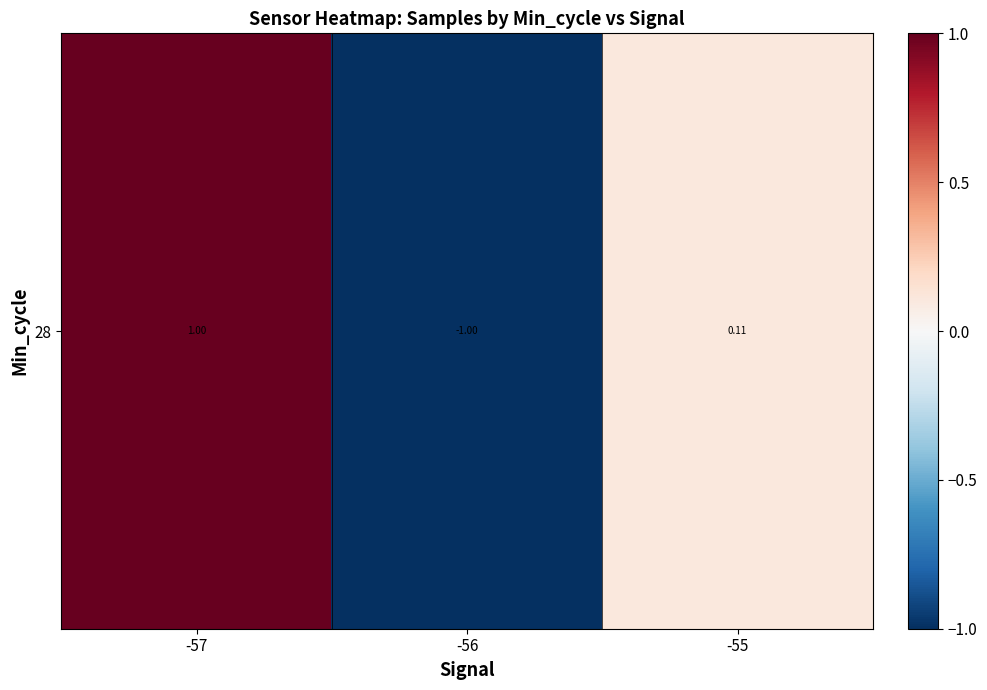

What is the greatest value displayed?

1.0